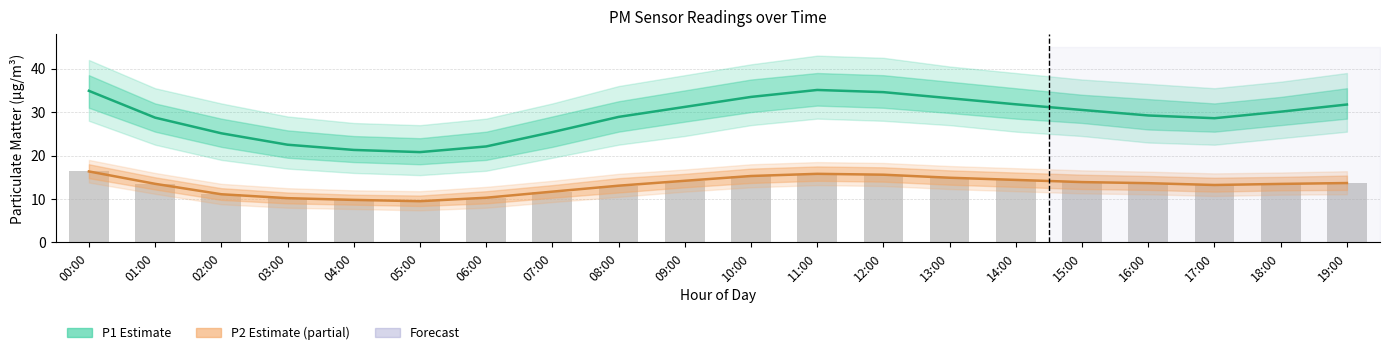

Rank the series by their maximum value, from highest to lowest.

P1 (Estimate), P2 (Estimate based on partial data)